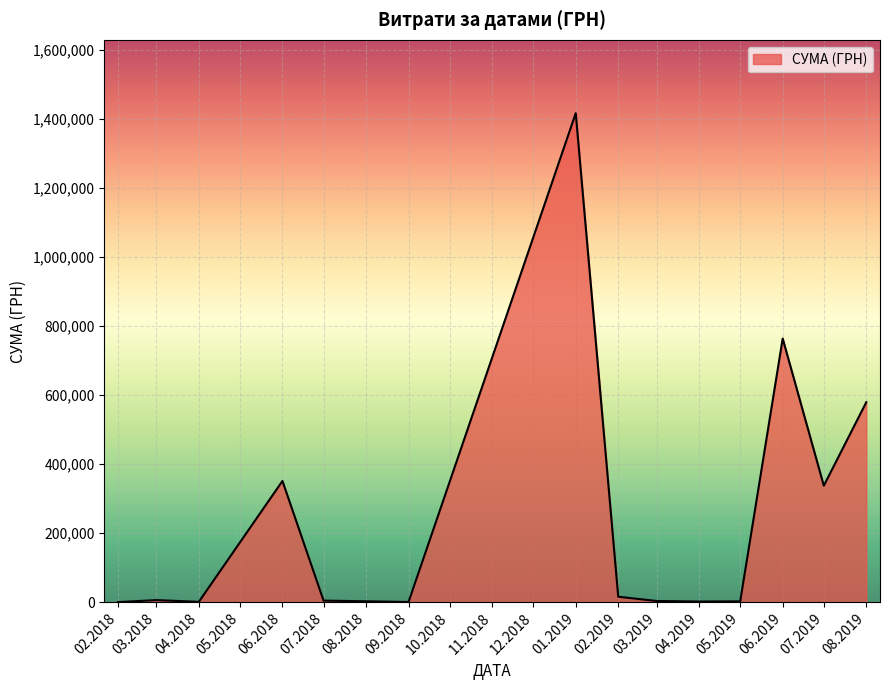

Which category has the highest value across all series?

01.2019